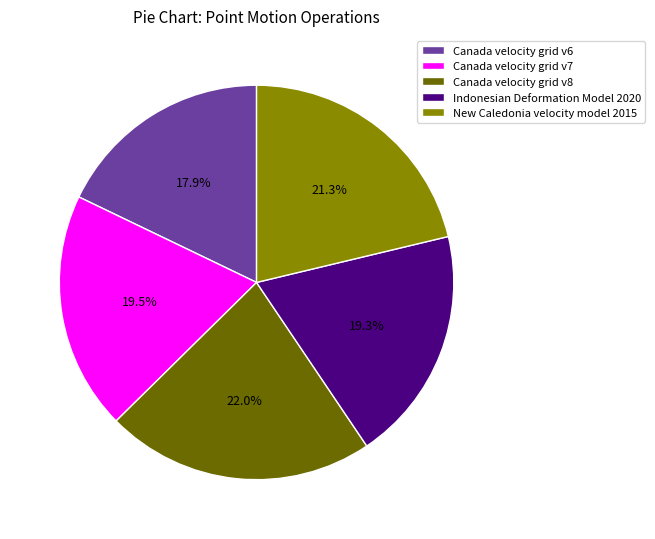

How many slices are in this pie chart?

5